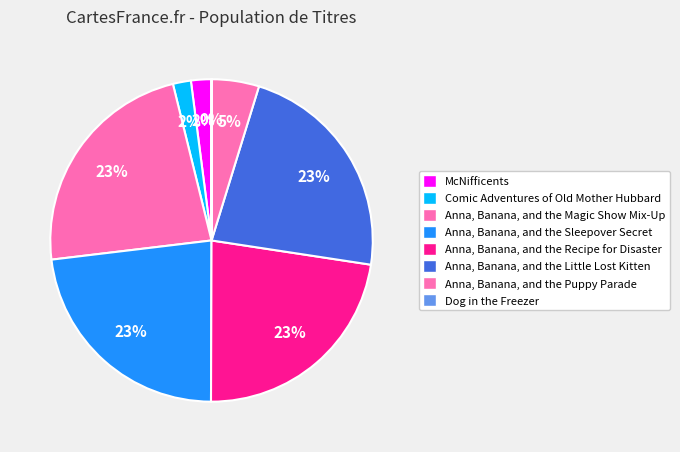

Rank the categories by value from highest to lowest.

Anna, Banana, and the Magic Show Mix-Up, Anna, Banana, and the Sleepover Secret, Anna, Banana, and the Recipe for Disaster, Anna, Banana, and the Little Lost Kitten, Anna, Banana, and the Puppy Parade, McNifficents, Comic Adventures of Old Mother Hubbard, Dog in the Freezer